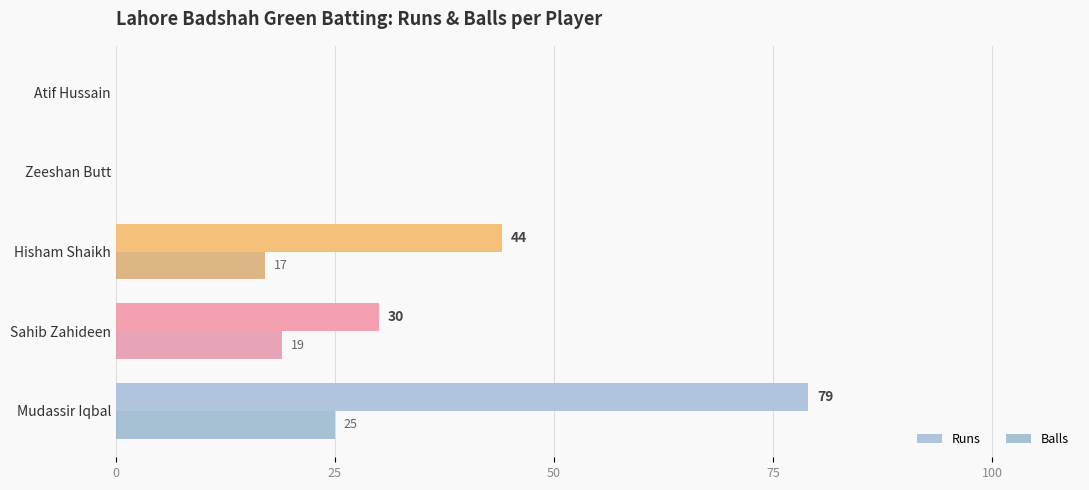

What is the highest value of the Balls series?

25